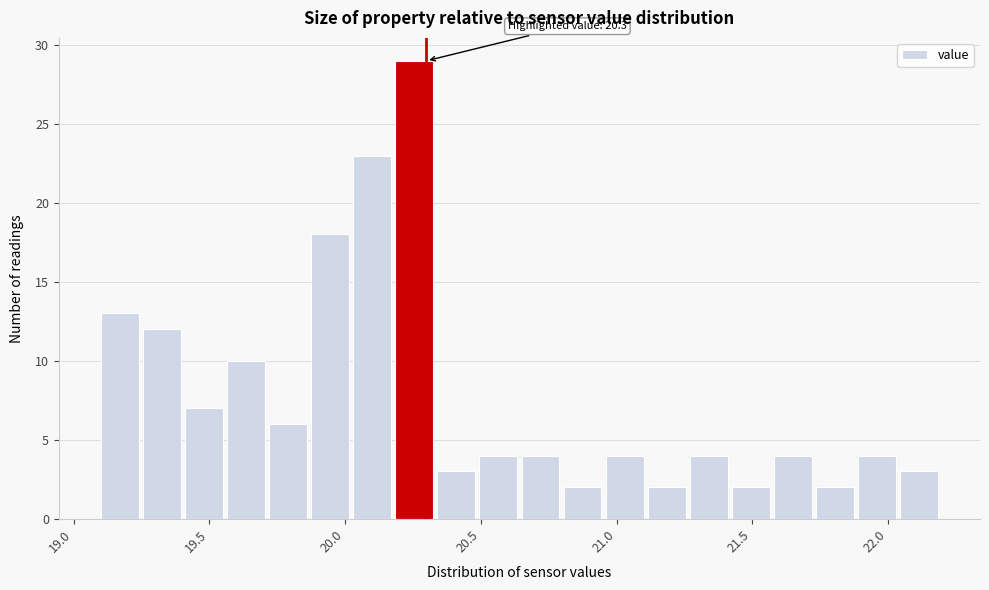

Around what value on the x-axis is the tallest bar? Give the approximate position of its centre, as read against the axis.

20.25